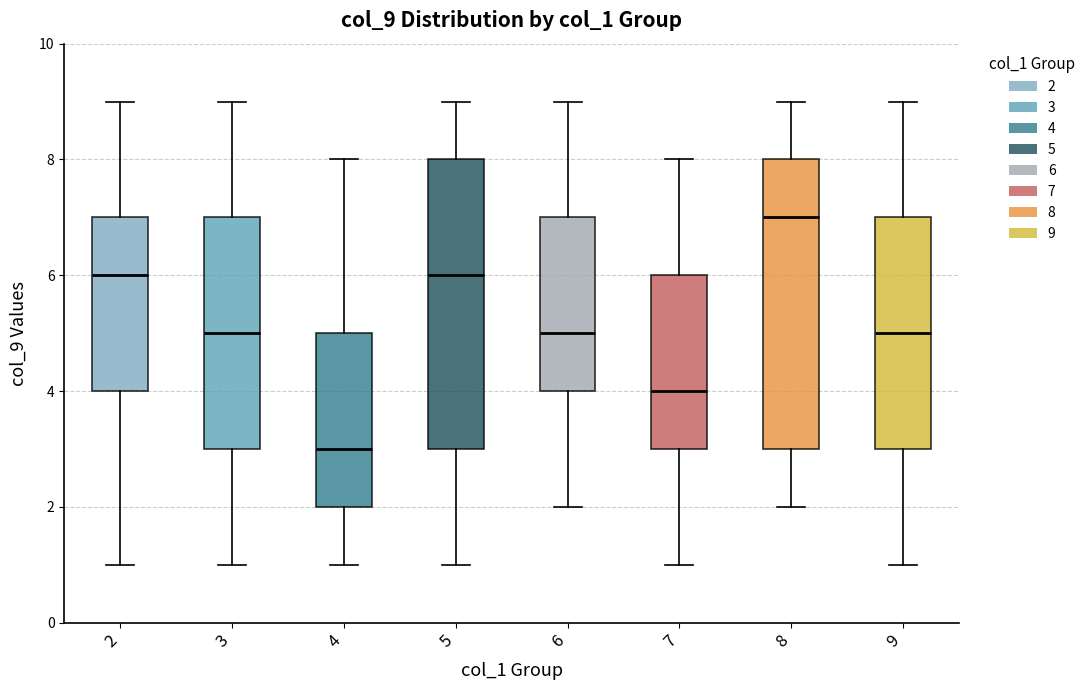

Which box has the highest median line?

8